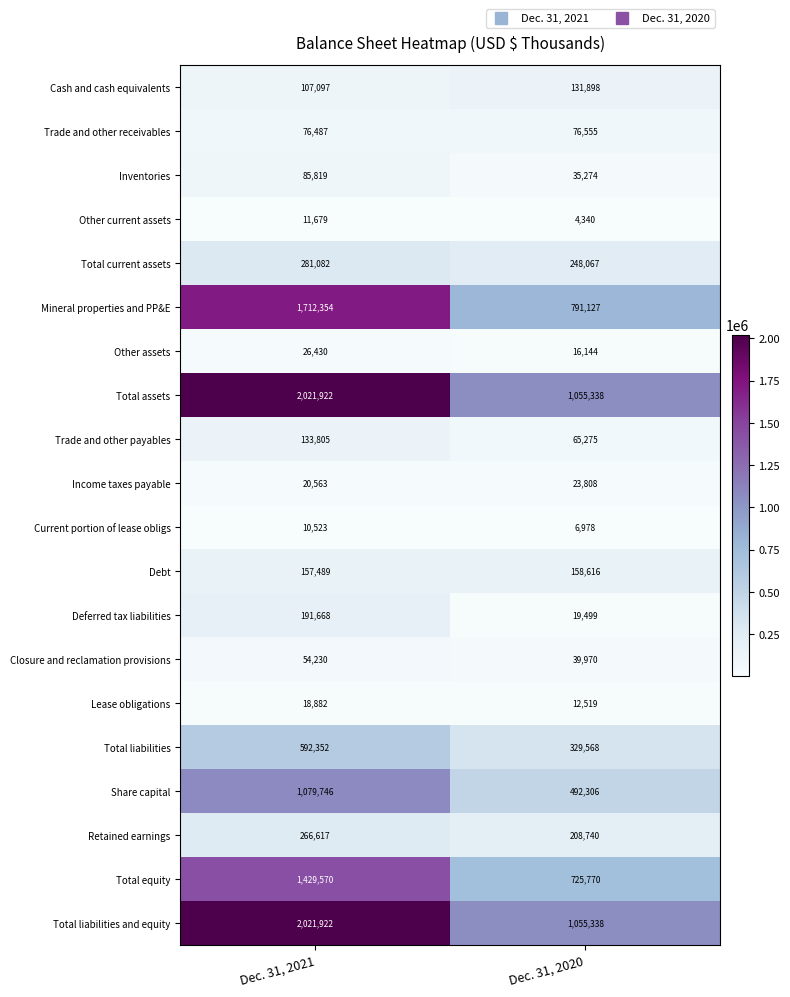

What is the sum of the Total current assets values at Dec. 31, 2020 and Dec. 31, 2021?

529149